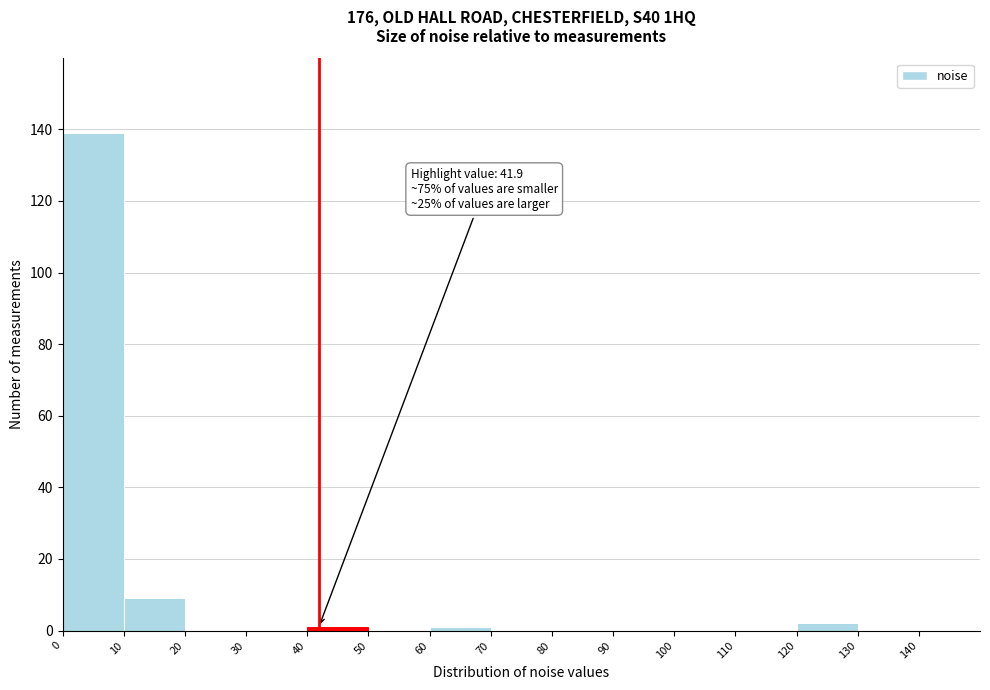

Over which range of the x-axis is the bar tallest?

0 to 10